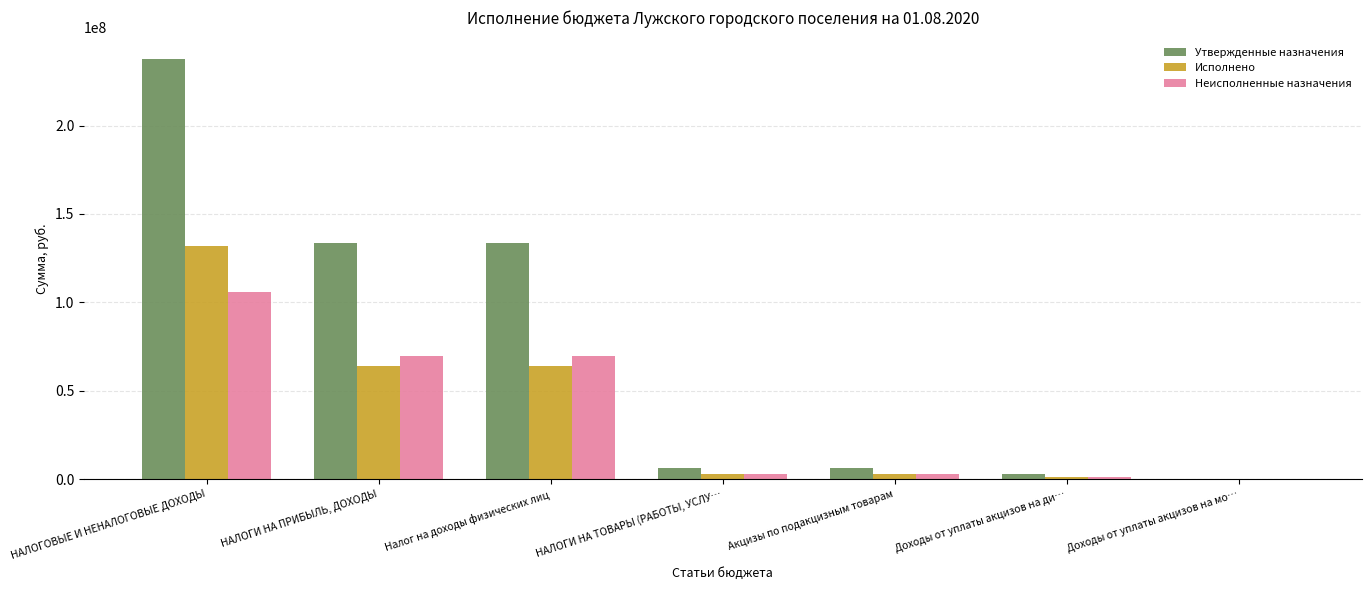

Which category has the highest value in the Исполнено series?

НАЛОГОВЫЕ И НЕНАЛОГОВЫЕ ДОХОДЫ